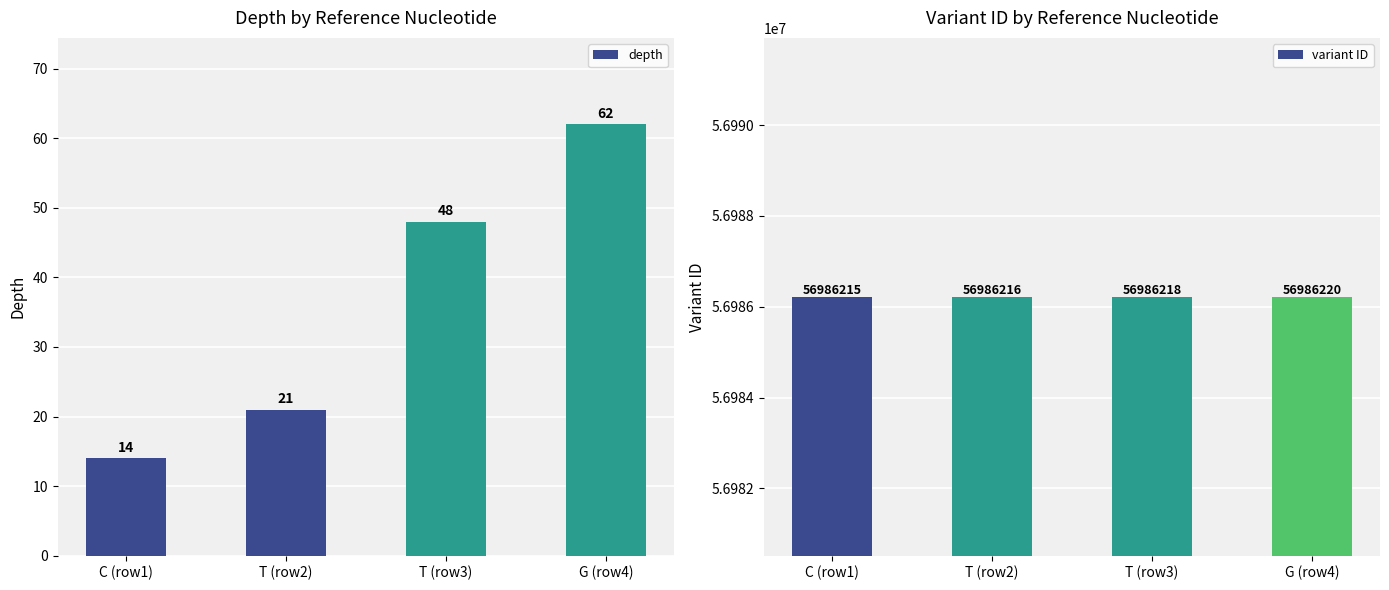

What is the sum of the values at C (row1) and G (row4)?

76